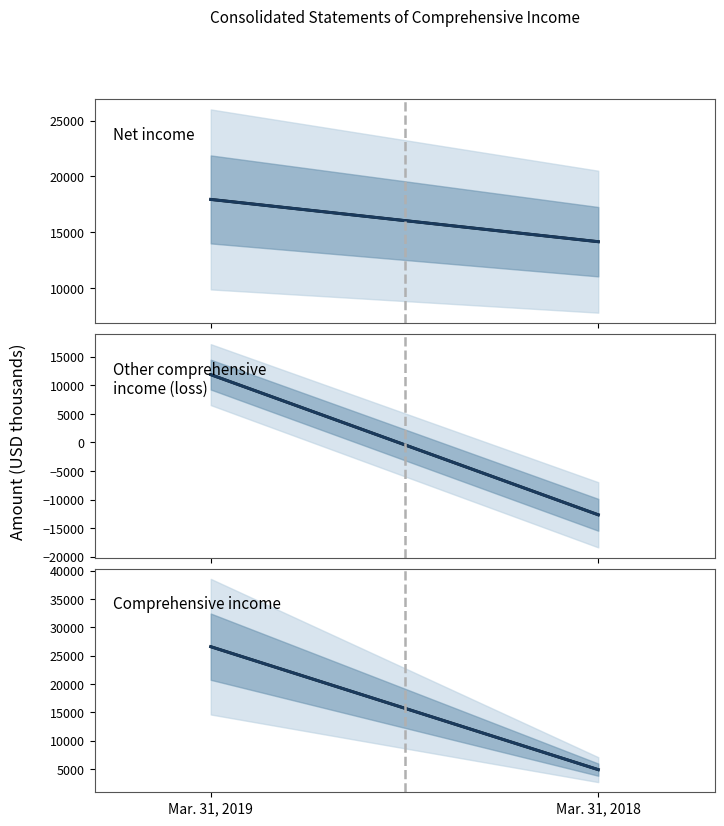

How many Other comprehensive income (loss) (median) values are between -12674 and 11851?

2